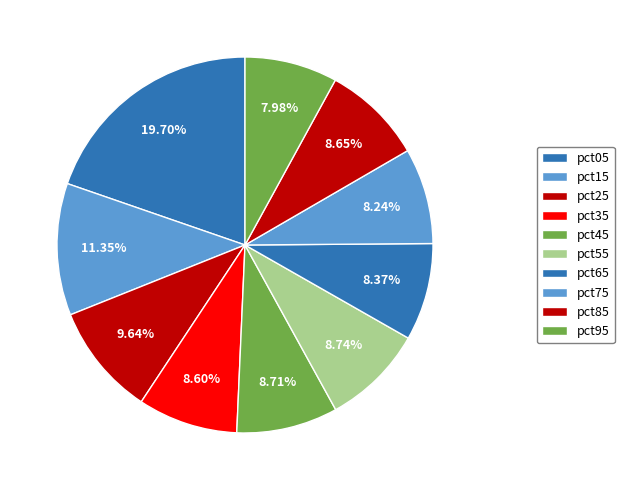

True or false: pct75 accounts for 20% of the total.

False